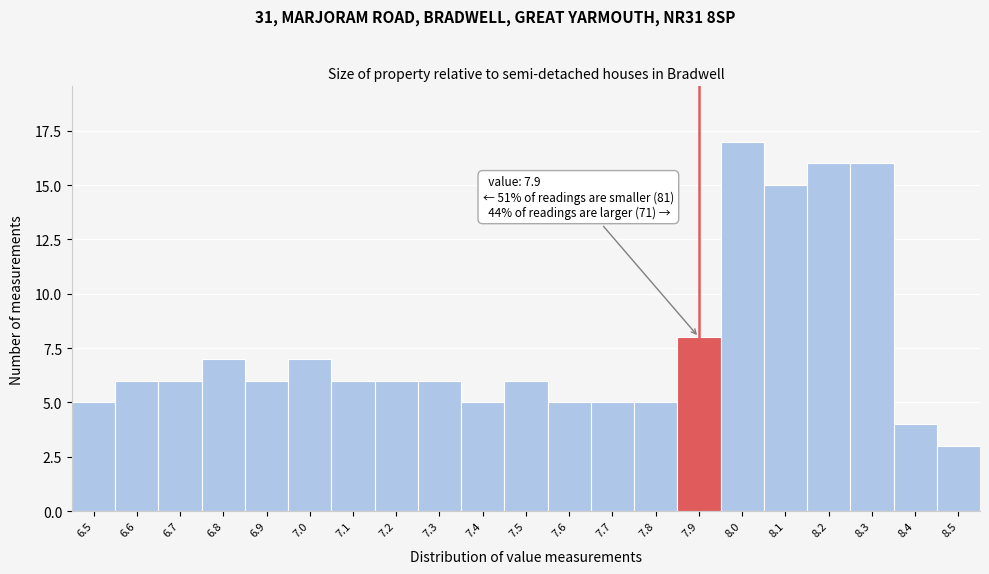

Over which range of the x-axis is the bar tallest?

7.95 to 8.05